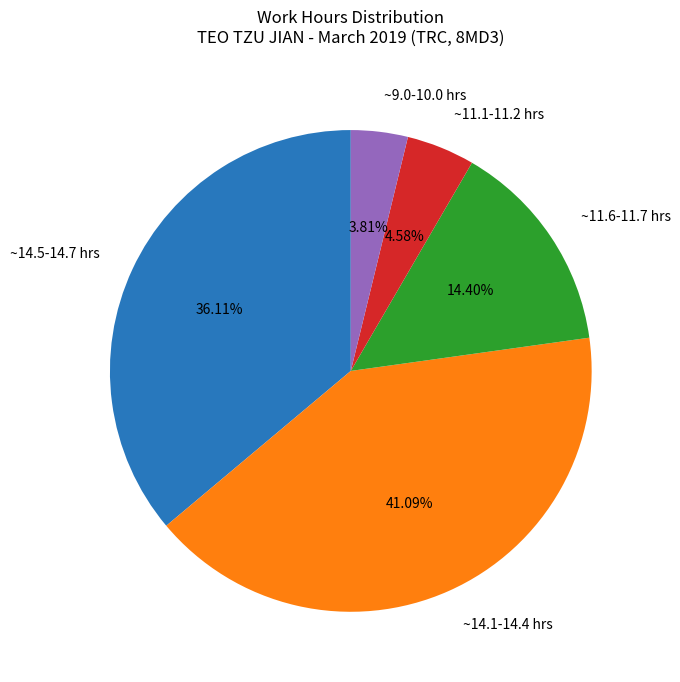

Is there any slice that represents more than half of the pie?

No